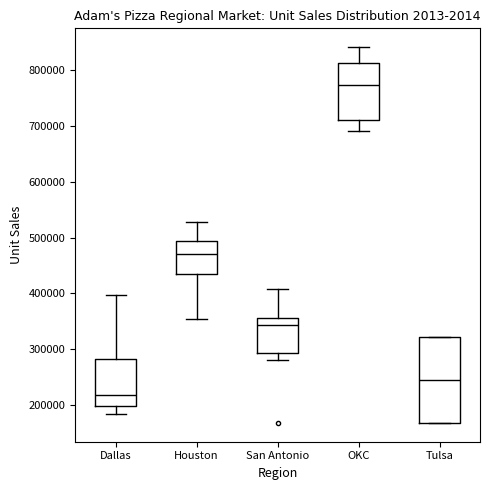

Reading left to right, read every box against the y-axis: the position of its median line, the range the box covers, and the ends of its whiskers. The values are not printed on the chart, so give them approximately, as read against the axis.

Dallas: median 220000, box 200000 to 280000, whiskers 180000 to 400000
Houston: median 470000, box 430000 to 490000, whiskers 350000 to 530000
San Antonio: median 340000, box 290000 to 360000, whiskers 280000 to 410000
OKC: median 770000, box 710000 to 810000, whiskers 690000 to 840000
Tulsa: median 240000, box 170000 to 320000, whiskers 170000 to 320000